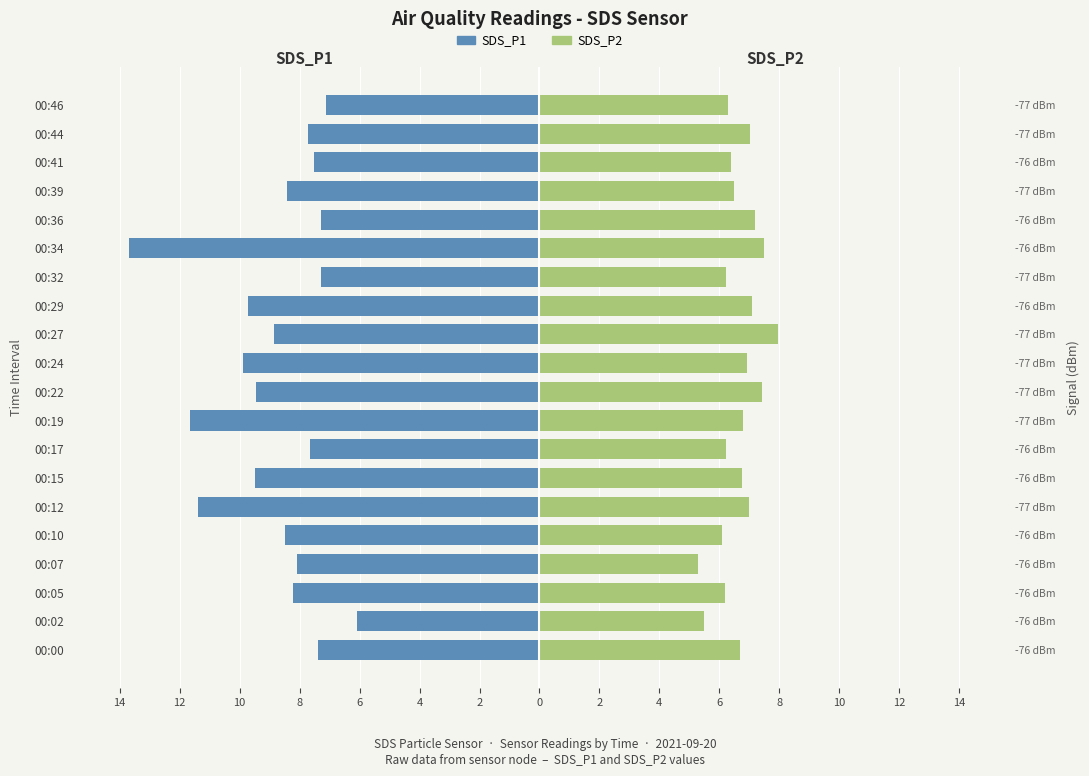

How many categories are shown in the chart?

20